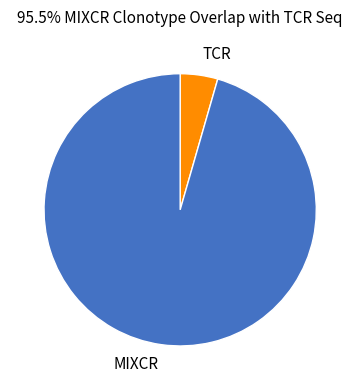

Which slice is the largest?

MIXCR